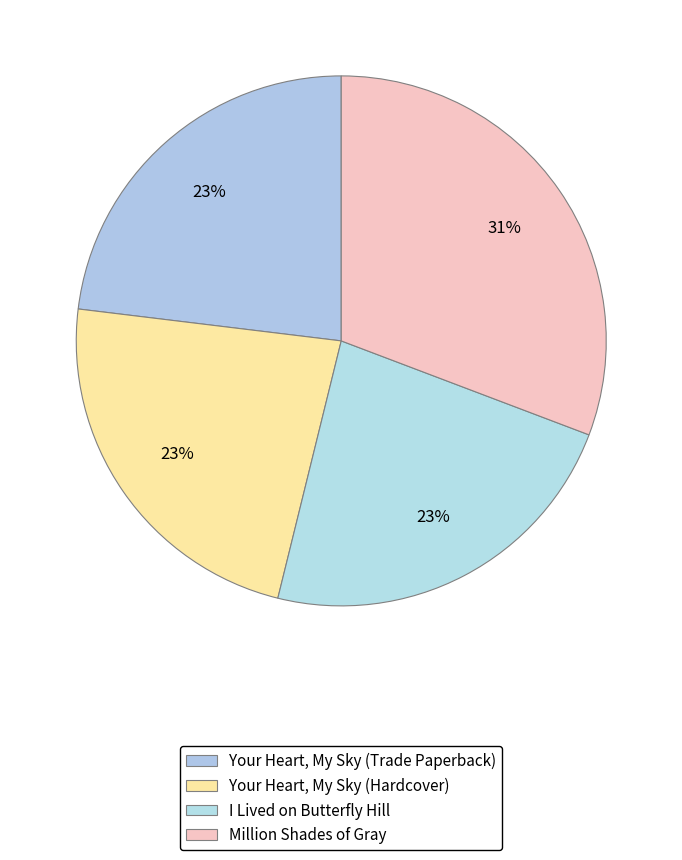

To the nearest percent, what portion does Your Heart, My Sky (Trade Paperback) represent?

23%